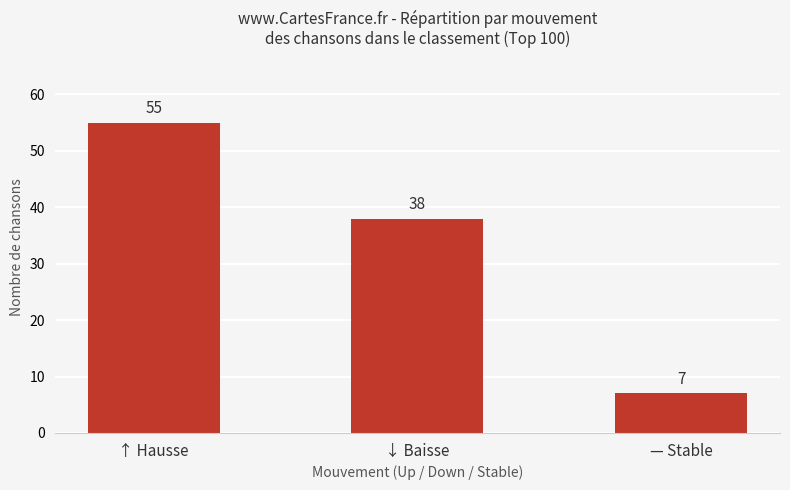

Approximately how many times larger is the value at ↑ Hausse compared to — Stable?

7.9